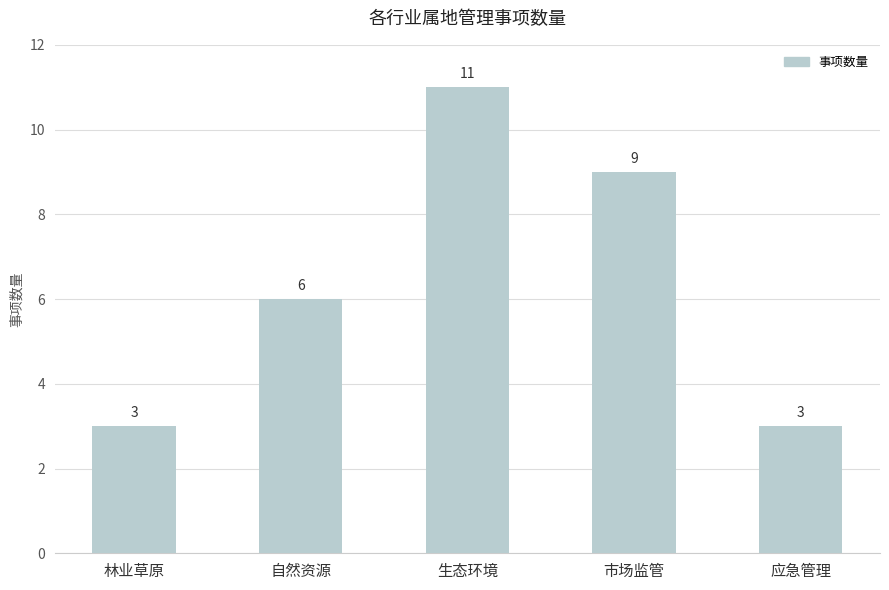

Between 生态环境 and 市场监管, which is larger?

生态环境